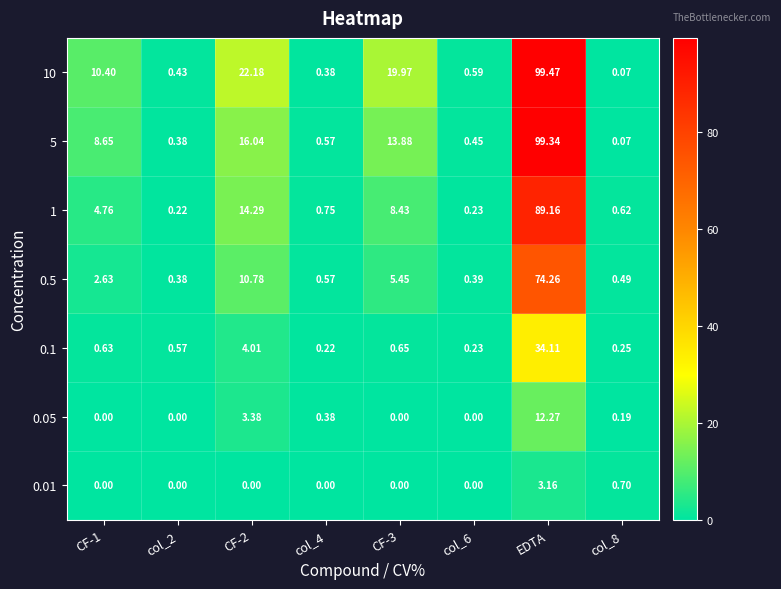

Which category has the highest value in the 10 series?

EDTA